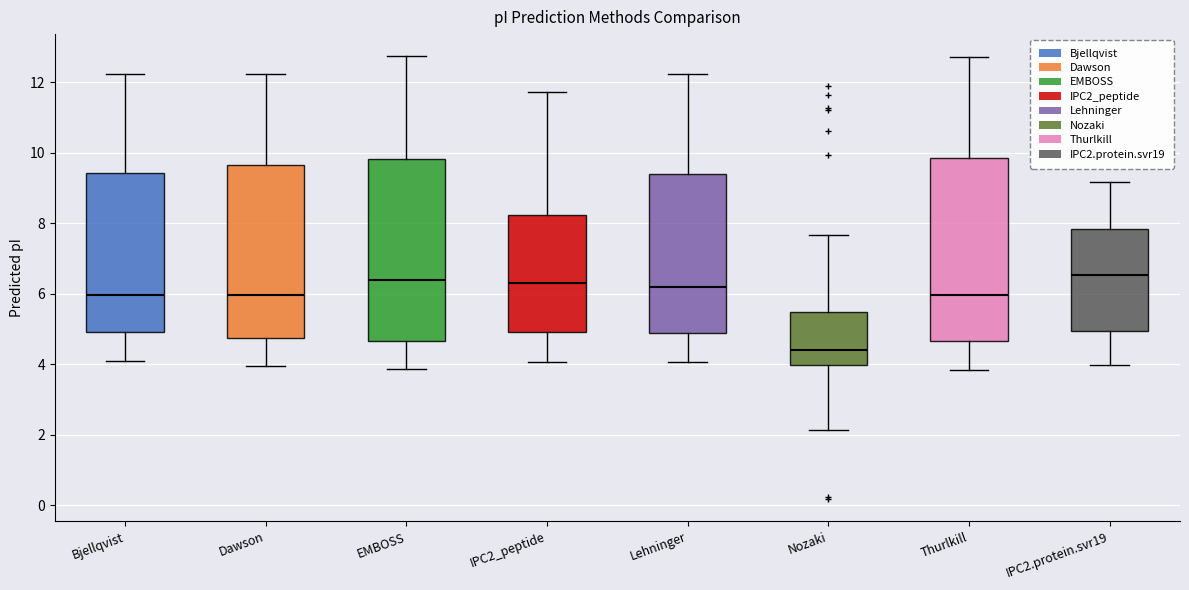

Where does the upper whisker of the box for Lehninger end on the y-axis? The values are not printed on the chart, so give them approximately, as read against the axis.

12.2